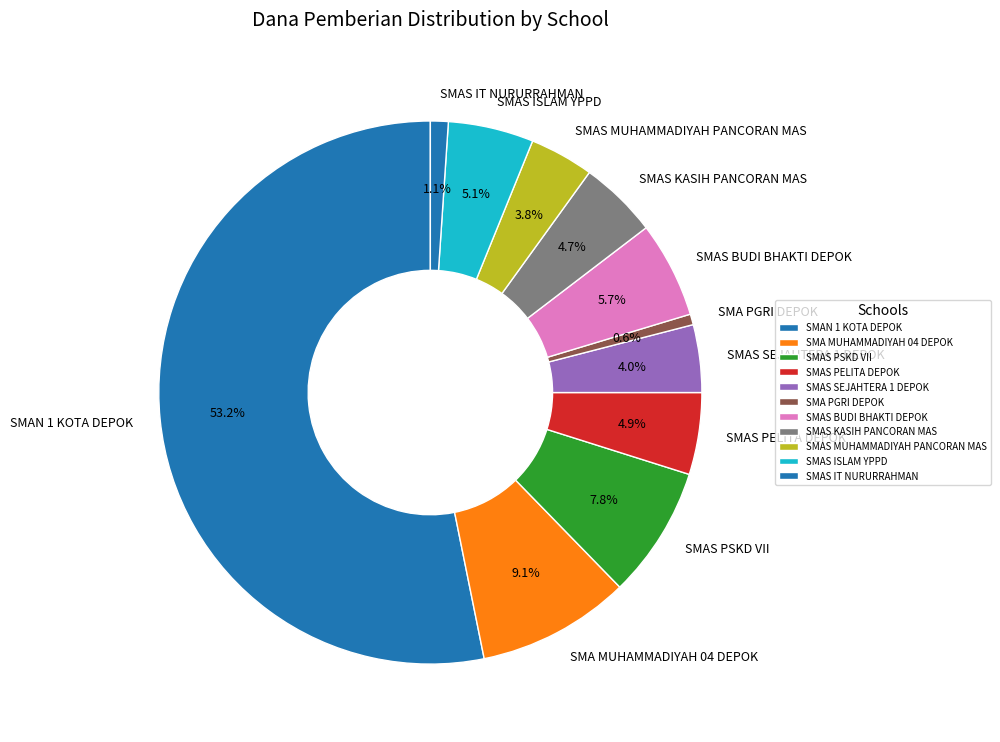

Do SMAS BUDI BHAKTI DEPOK and SMAS ISLAM YPPD together represent more than half of the pie?

No